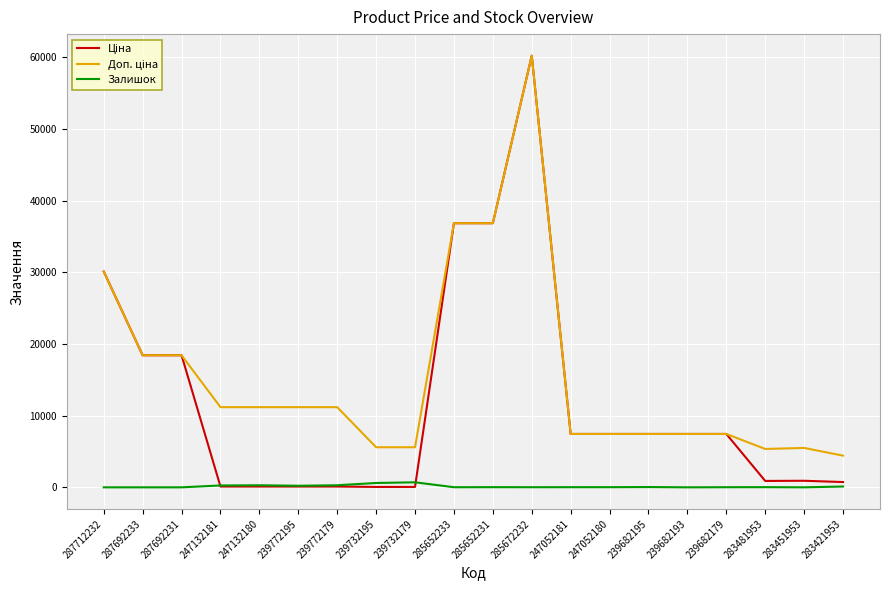

How many lines are shown in the chart?

3